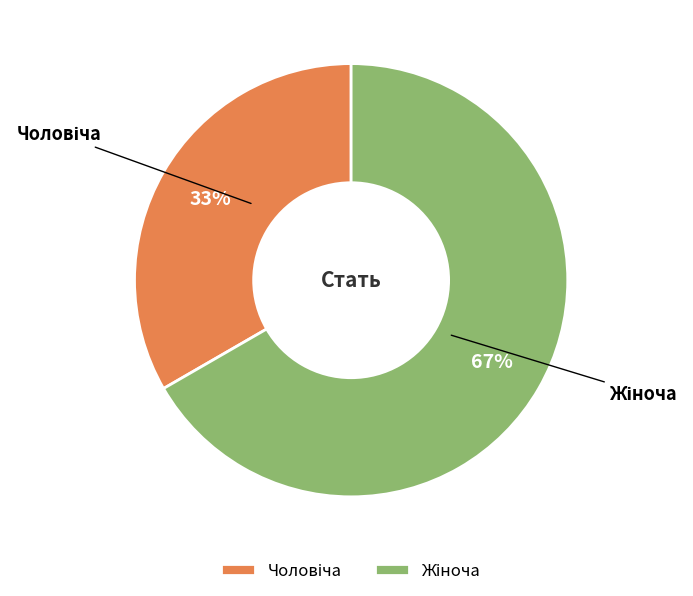

To the nearest percent, what is the average slice percentage?

50%